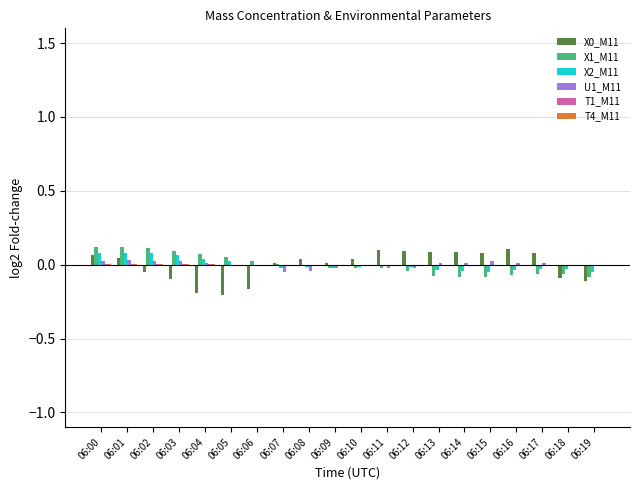

The U1_M11 series shows 0.0 at 06:14. True or false?

True